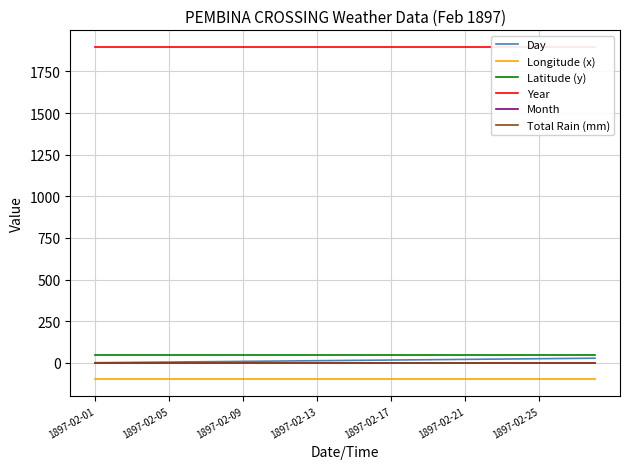

At how many categories does at least one series exceed 127?

28